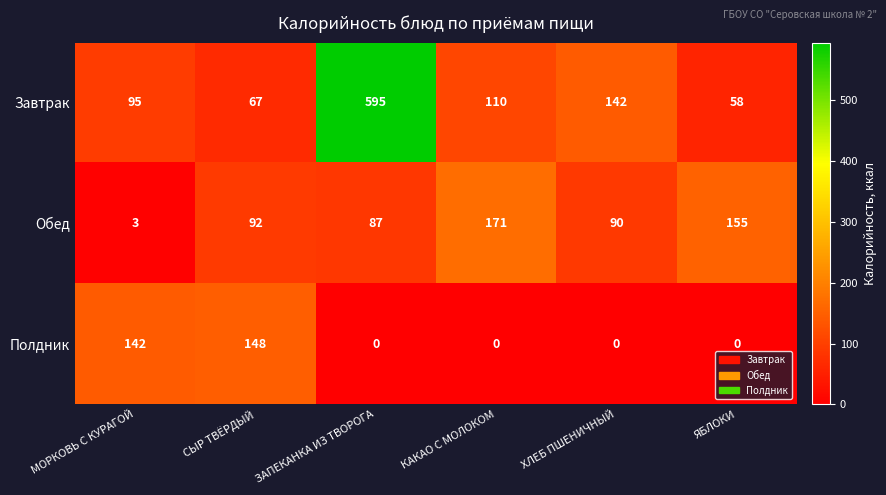

Between МОРКОВЬ С КУРАГОЙ and СЫР ТВЁРДЫЙ, which series saw the biggest shift?

Обед